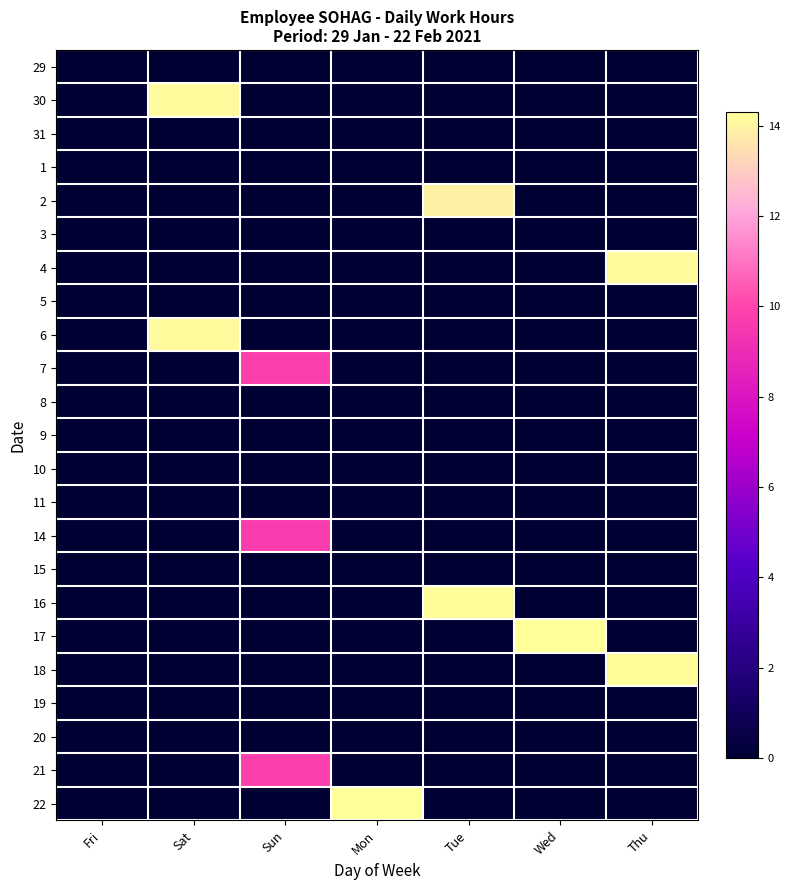

Reading right to left, transcribe all the data shown in this chart.

29: Thu=0.0	Wed=0.0	Tue=0.0	Mon=0.0	Sun=0.0	Sat=0.0	Fri=0.0
30: Thu=0.0	Wed=0.0	Tue=0.0	Mon=0.0	Sun=0.0	Sat=14.1	Fri=0.0
31: Thu=0.0	Wed=0.0	Tue=0.0	Mon=0.0	Sun=0.0	Sat=0.0	Fri=0.0
1: Thu=0.0	Wed=0.0	Tue=0.0	Mon=0.0	Sun=0.0	Sat=0.0	Fri=0.0
2: Thu=0.0	Wed=0.0	Tue=13.9	Mon=0.0	Sun=0.0	Sat=0.0	Fri=0.0
3: Thu=0.0	Wed=0.0	Tue=0.0	Mon=0.0	Sun=0.0	Sat=0.0	Fri=0.0
4: Thu=14.2	Wed=0.0	Tue=0.0	Mon=0.0	Sun=0.0	Sat=0.0	Fri=0.0
5: Thu=0.0	Wed=0.0	Tue=0.0	Mon=0.0	Sun=0.0	Sat=0.0	Fri=0.0
6: Thu=0.0	Wed=0.0	Tue=0.0	Mon=0.0	Sun=0.0	Sat=14.1	Fri=0.0
7: Thu=0.0	Wed=0.0	Tue=0.0	Mon=0.0	Sun=9.8	Sat=0.0	Fri=0.0
8: Thu=0.0	Wed=0.0	Tue=0.0	Mon=0.0	Sun=0.0	Sat=0.0	Fri=0.0
9: Thu=0.0	Wed=0.0	Tue=0.0	Mon=0.0	Sun=0.0	Sat=0.0	Fri=0.0
10: Thu=0.0	Wed=0.0	Tue=0.0	Mon=0.0	Sun=0.0	Sat=0.0	Fri=0.0
11: Thu=0.0	Wed=0.0	Tue=0.0	Mon=0.0	Sun=0.0	Sat=0.0	Fri=0.0
14: Thu=0.0	Wed=0.0	Tue=0.0	Mon=0.0	Sun=9.7	Sat=0.0	Fri=0.0
15: Thu=0.0	Wed=0.0	Tue=0.0	Mon=0.0	Sun=0.0	Sat=0.0	Fri=0.0
16: Thu=0.0	Wed=0.0	Tue=14.2	Mon=0.0	Sun=0.0	Sat=0.0	Fri=0.0
17: Thu=0.0	Wed=14.3	Tue=0.0	Mon=0.0	Sun=0.0	Sat=0.0	Fri=0.0
18: Thu=14.2	Wed=0.0	Tue=0.0	Mon=0.0	Sun=0.0	Sat=0.0	Fri=0.0
19: Thu=0.0	Wed=0.0	Tue=0.0	Mon=0.0	Sun=0.0	Sat=0.0	Fri=0.0
20: Thu=0.0	Wed=0.0	Tue=0.0	Mon=0.0	Sun=0.0	Sat=0.0	Fri=0.0
21: Thu=0.0	Wed=0.0	Tue=0.0	Mon=0.0	Sun=9.8	Sat=0.0	Fri=0.0
22: Thu=0.0	Wed=0.0	Tue=0.0	Mon=14.2	Sun=0.0	Sat=0.0	Fri=0.0